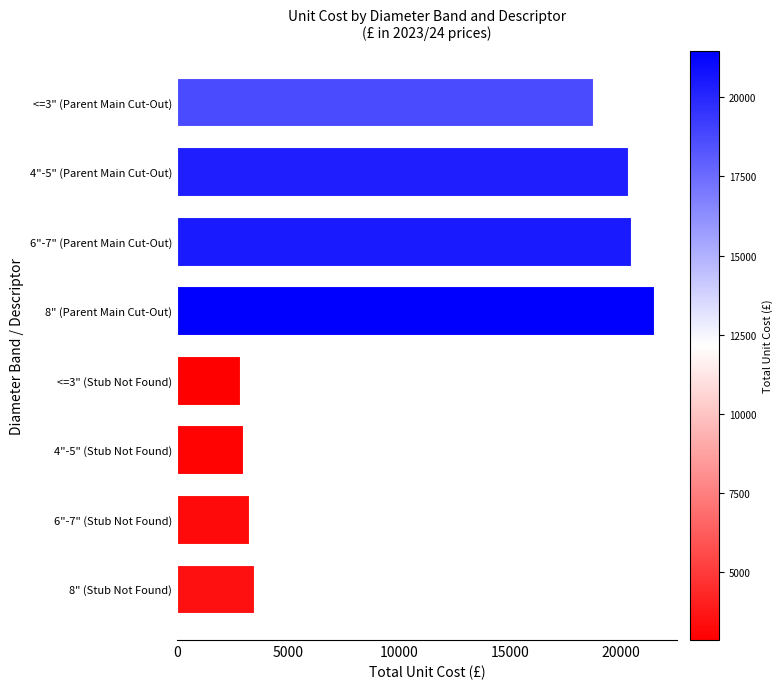

At which label is the value closest to 12157?

<=3" (Parent Main Cut-Out)